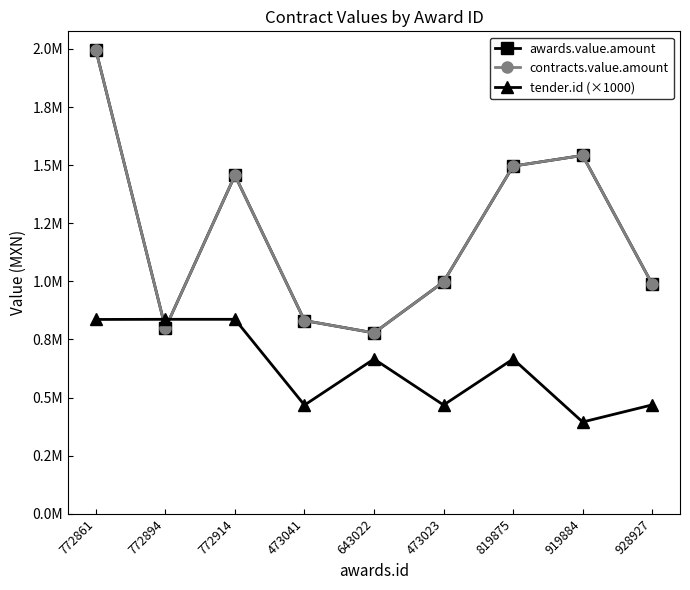

Does the chart display data point markers on the line(s)?

Yes